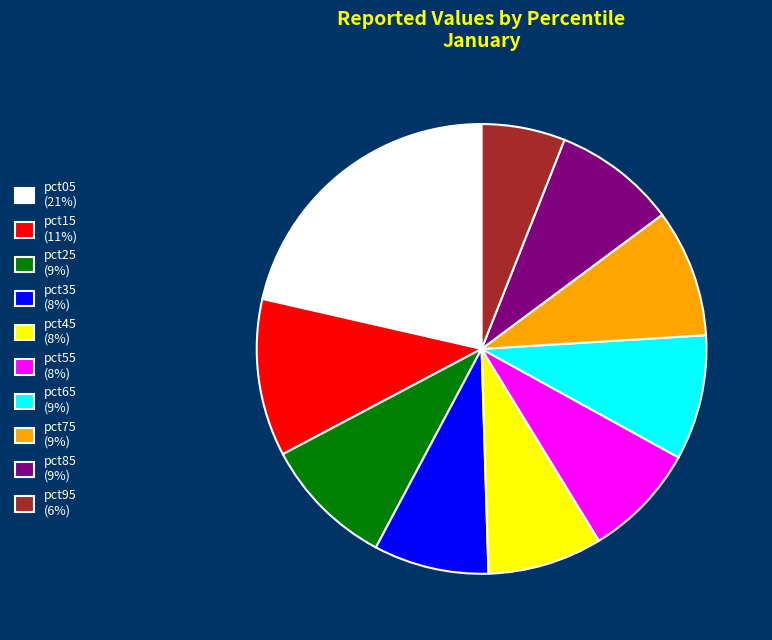

Approximately how many times larger is the value at pct35 (8%) compared to pct25 (9%)?

0.9